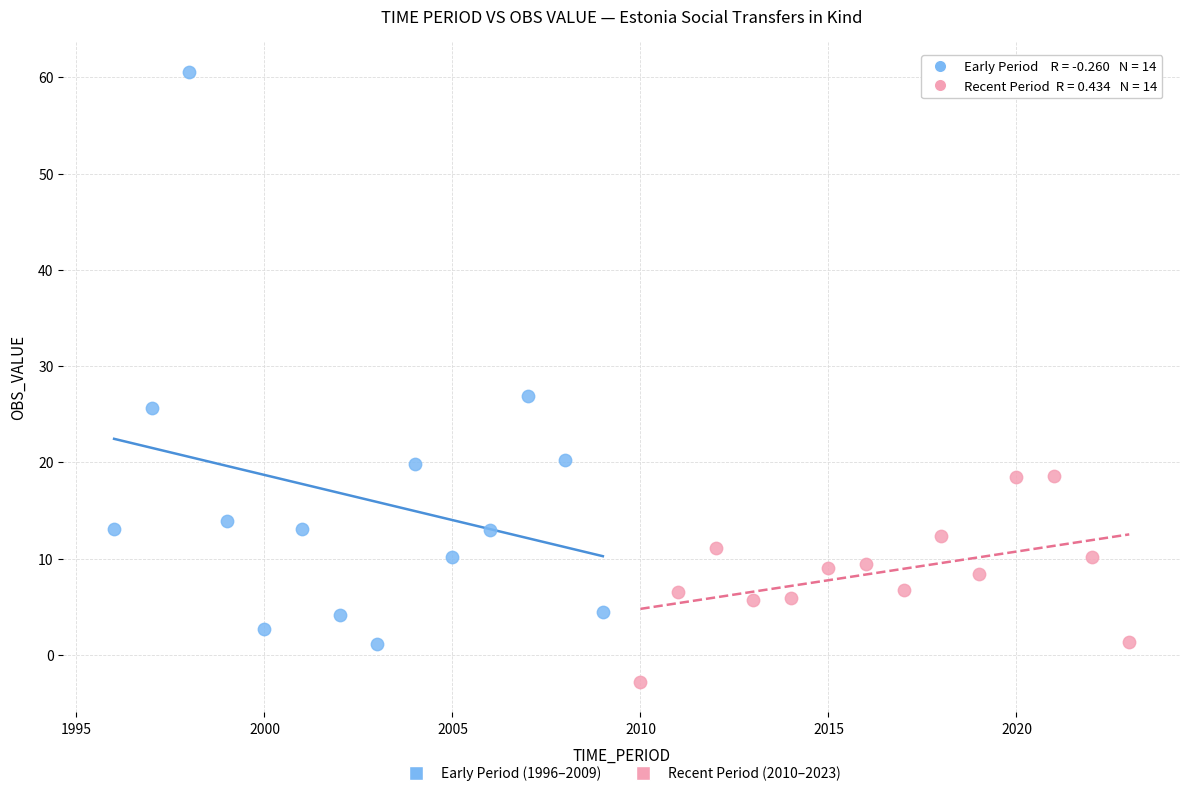

Which series has the widest spread of Y values?

Early Period (1996–2009)